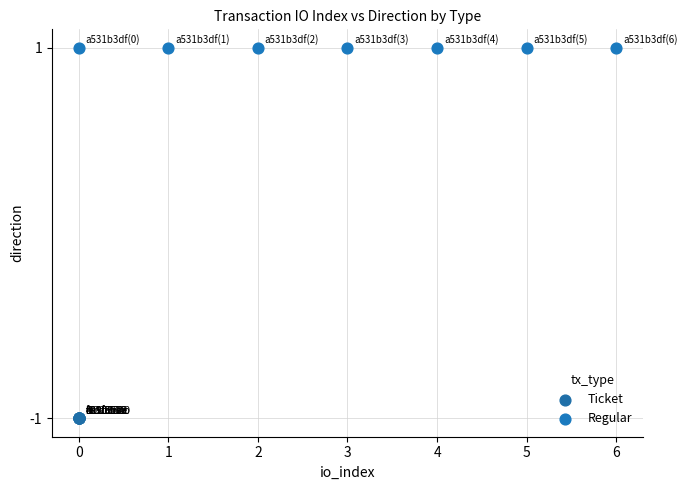

Which series reaches the minimum Y coordinate?

Ticket